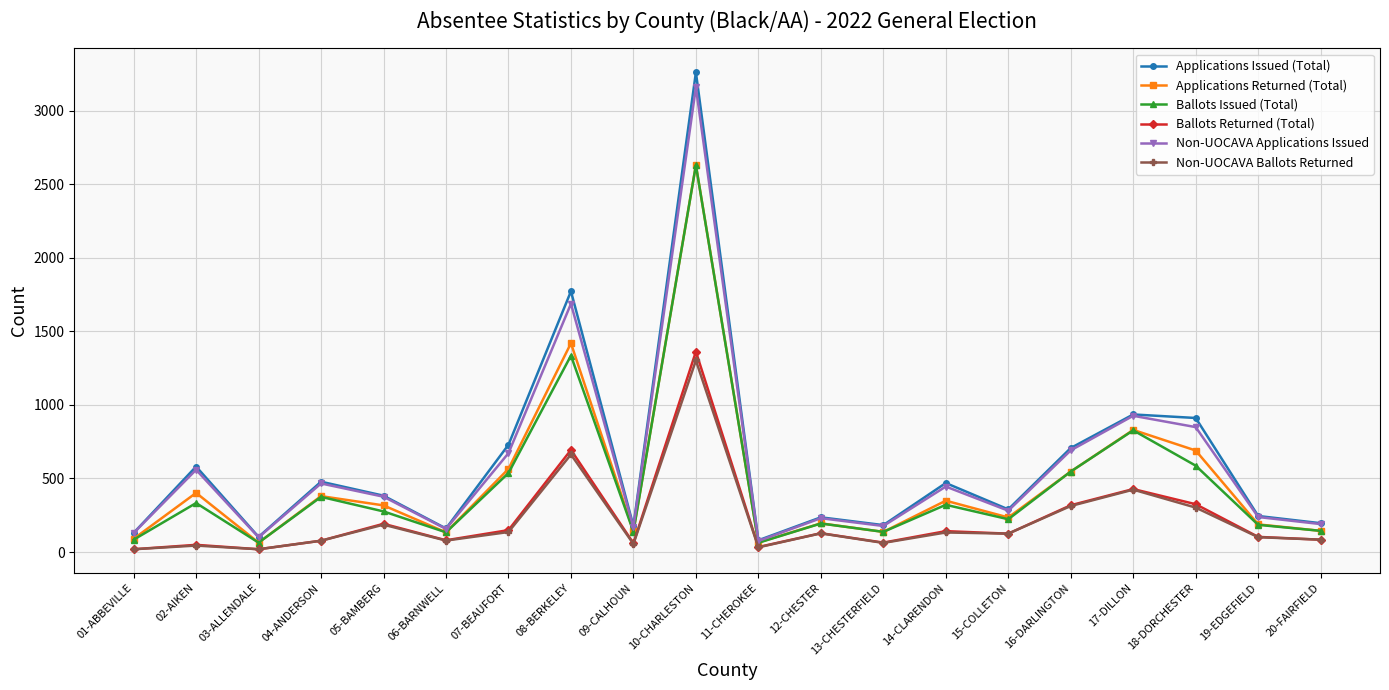

At which category does the chart reach its peak across all series?

10-CHARLESTON